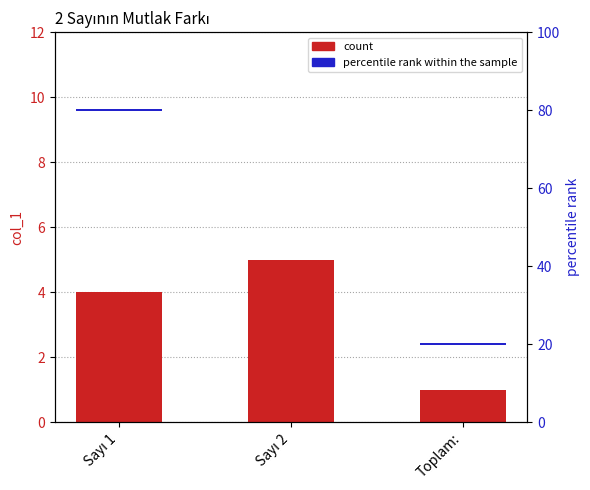

How many data points does each series have?

3